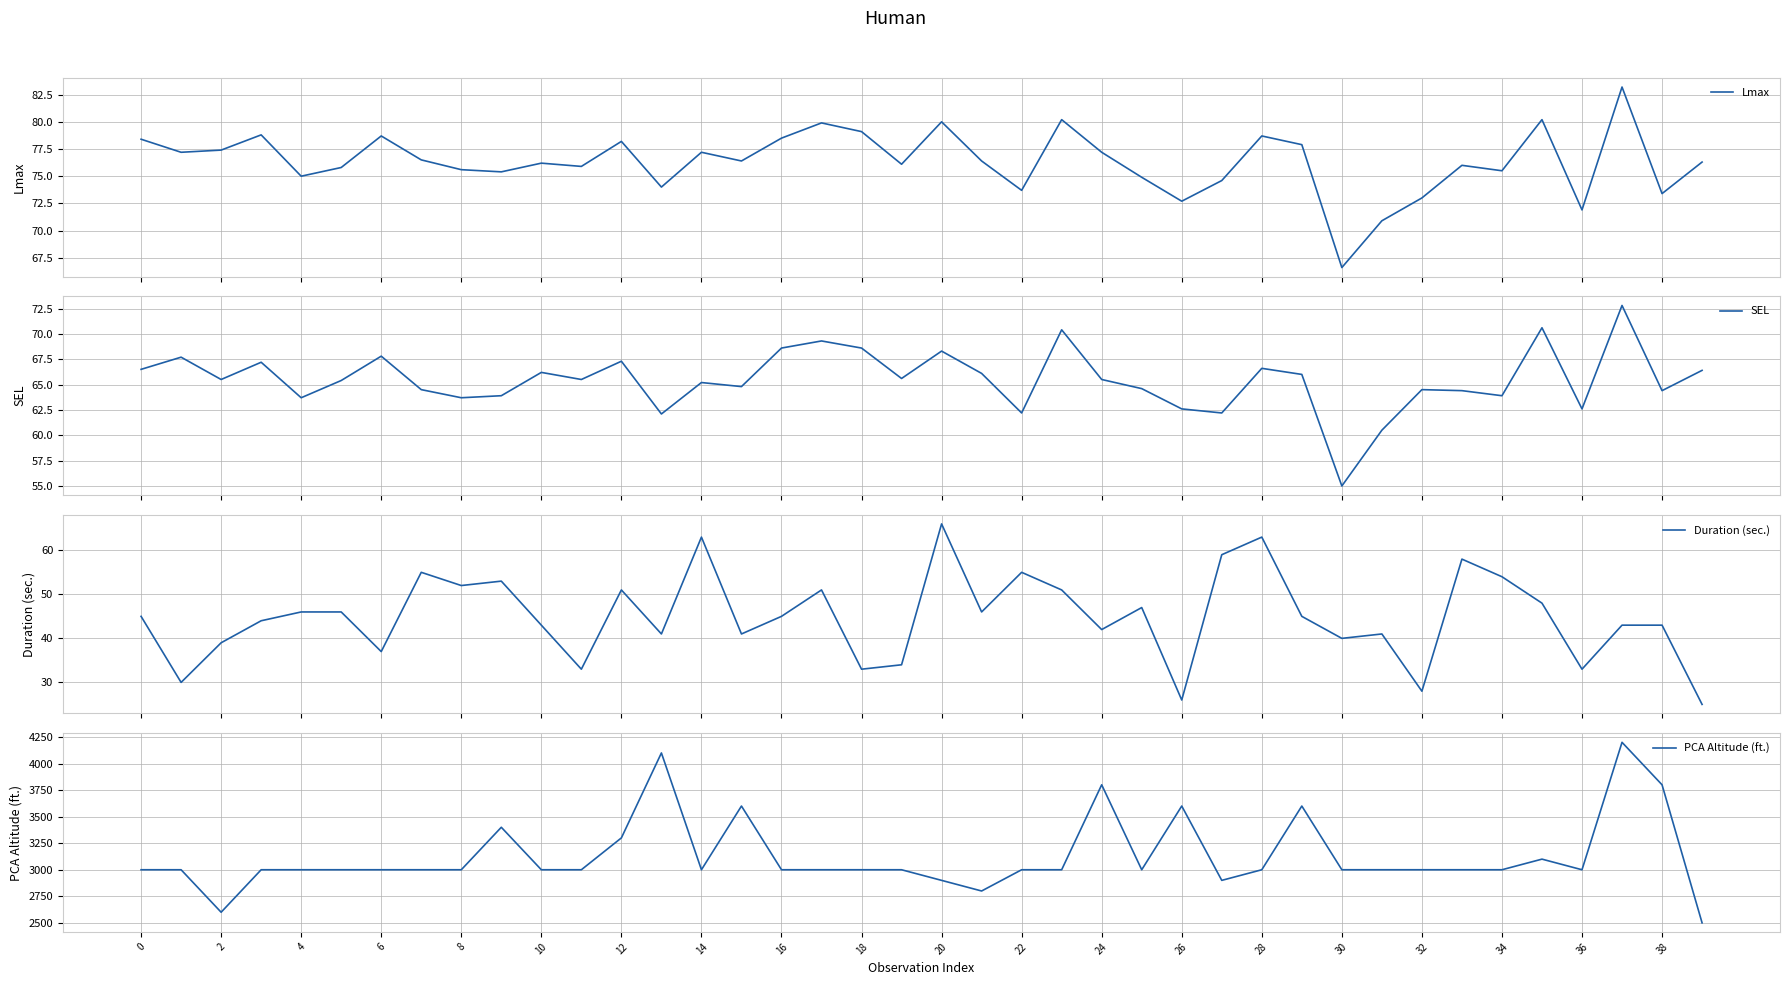

True or false: Lmax and SEL cross at least once.

False